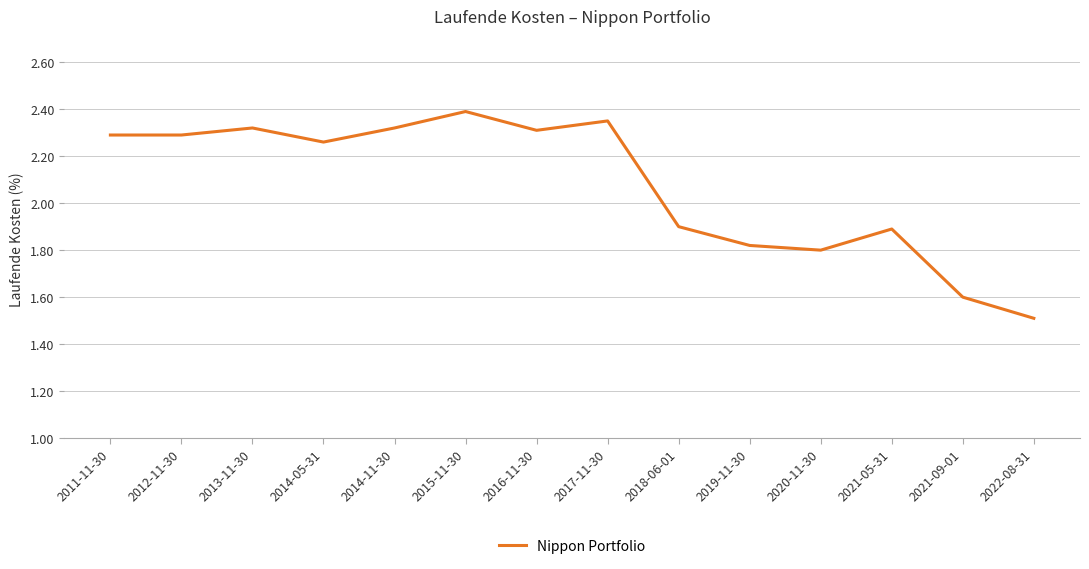

What position from the left is 2022-08-31?

14